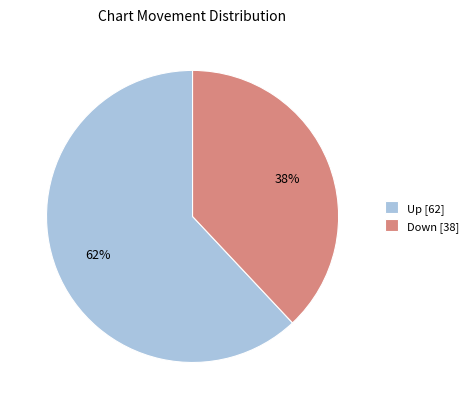

What percentage is the Down [38] slice, to the nearest percent?

38%